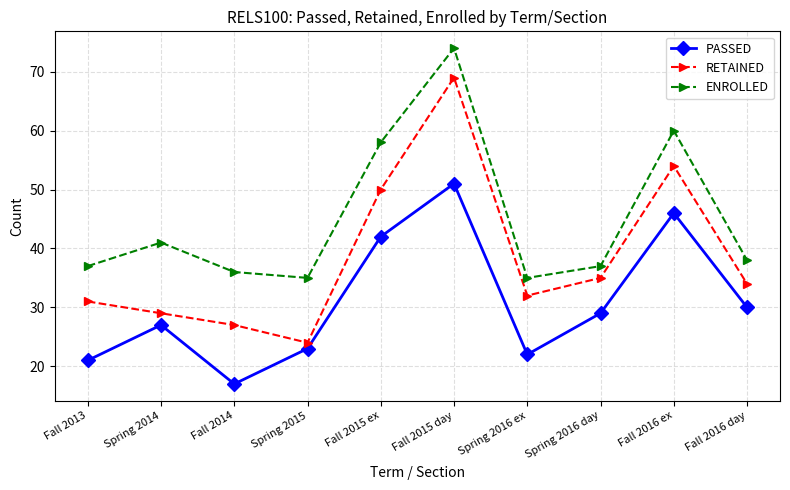

What is the sum of the ENROLLED values at Spring 2016 ex and Spring 2016 day?

72